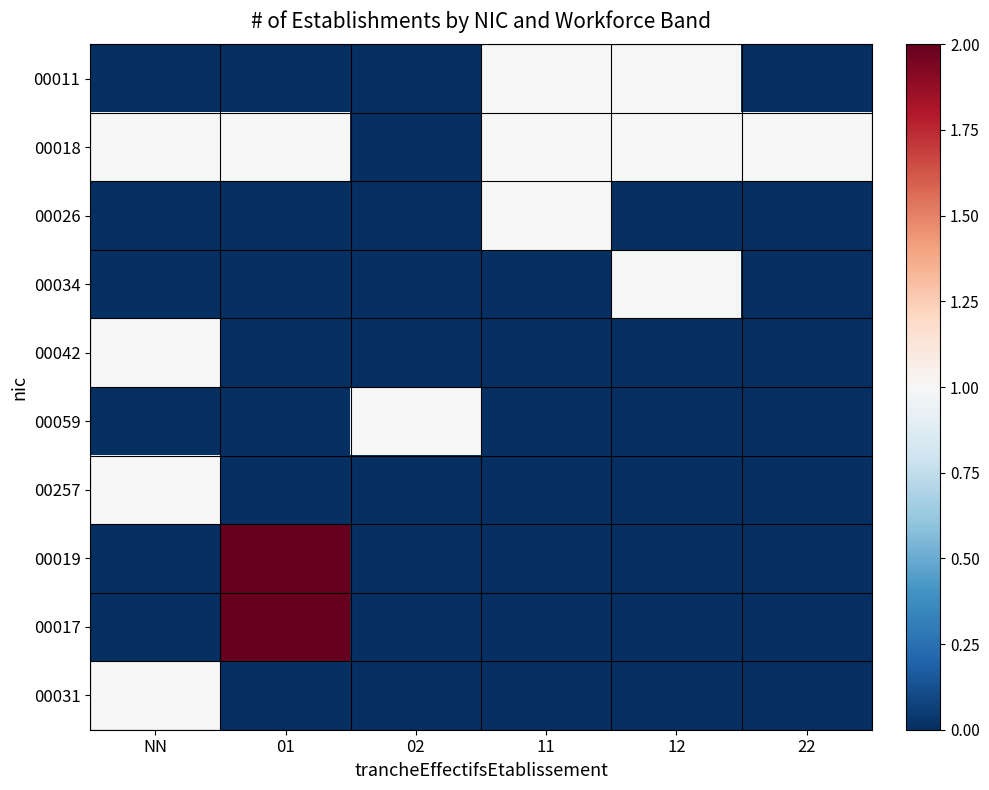

At which category does the chart reach its minimum across all series?

NN